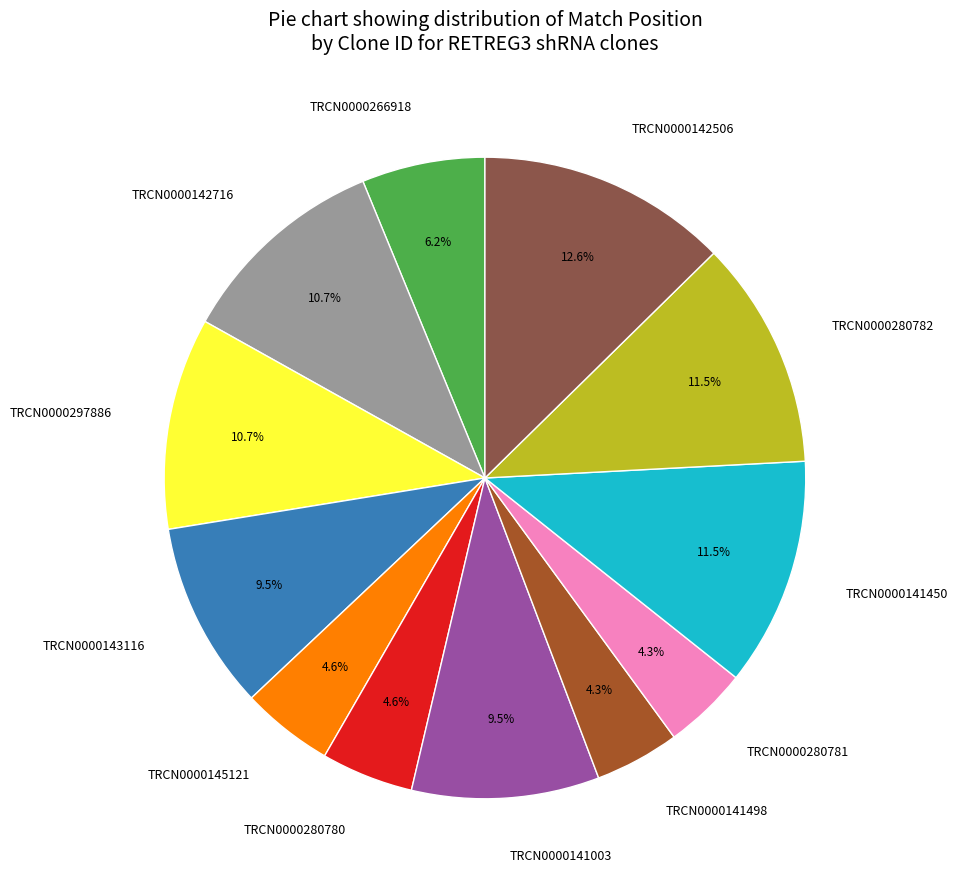

Is the sum of TRCN0000280780 and TRCN0000141498 greater than half?

No